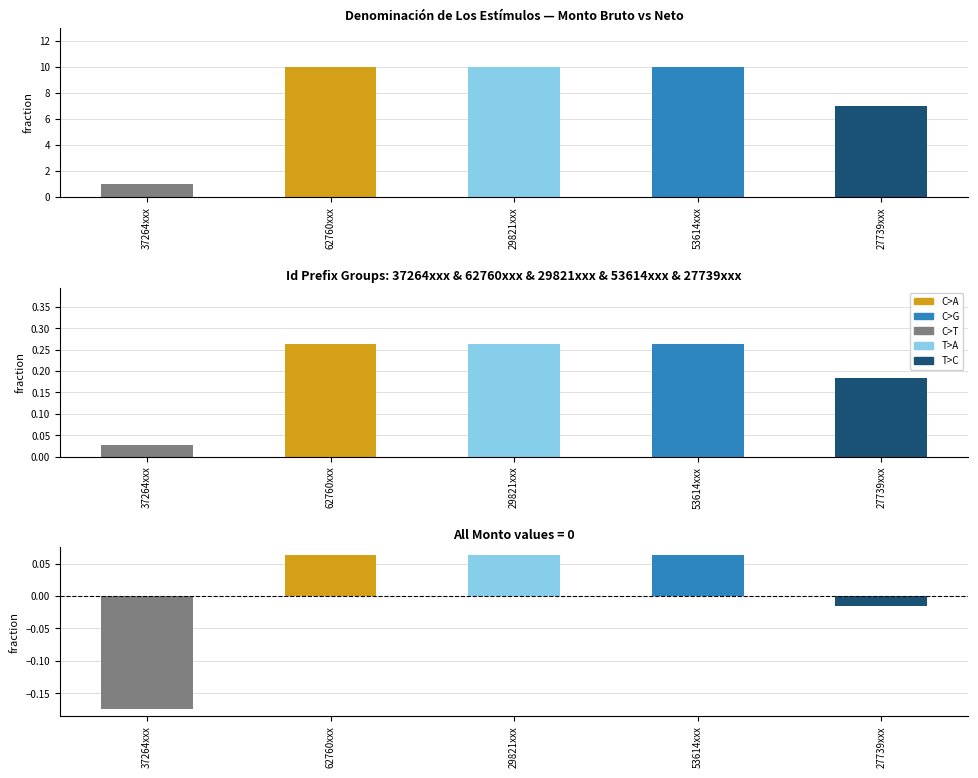

Which label corresponds to the smallest value in the chart?

37264xxx